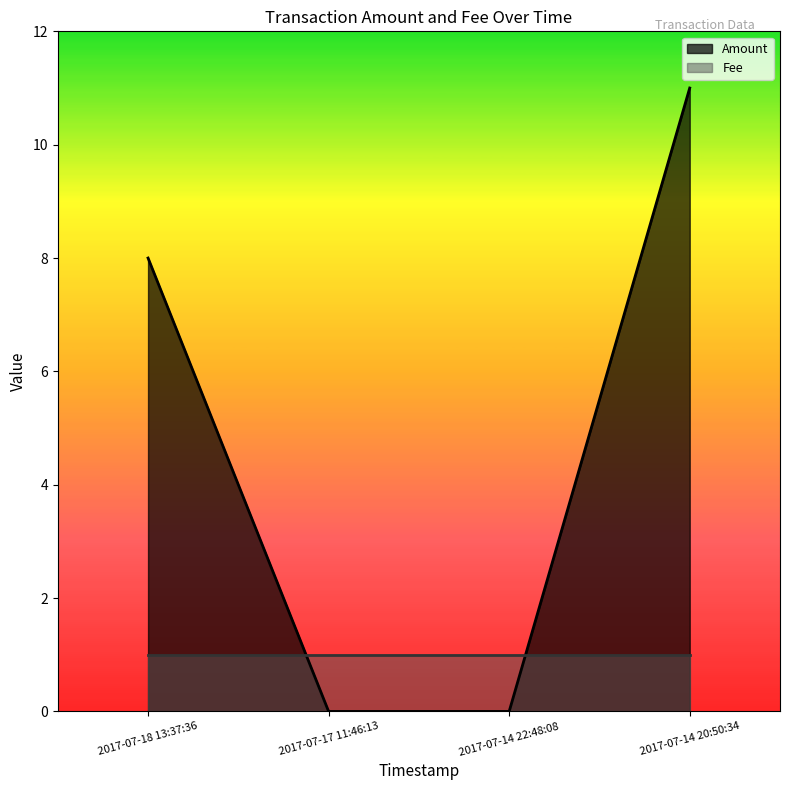

How many values are above zero?

2